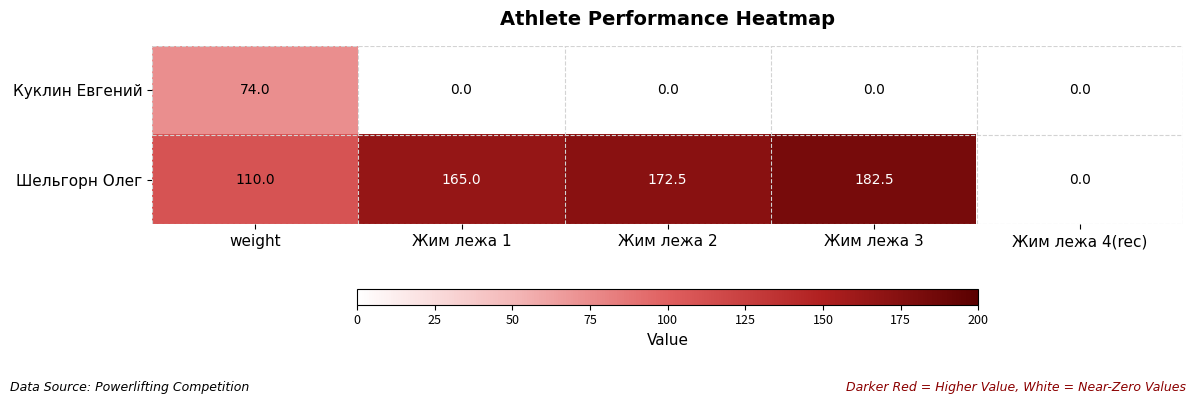

What is the average value of the Шельгорн Олег series?

126.0